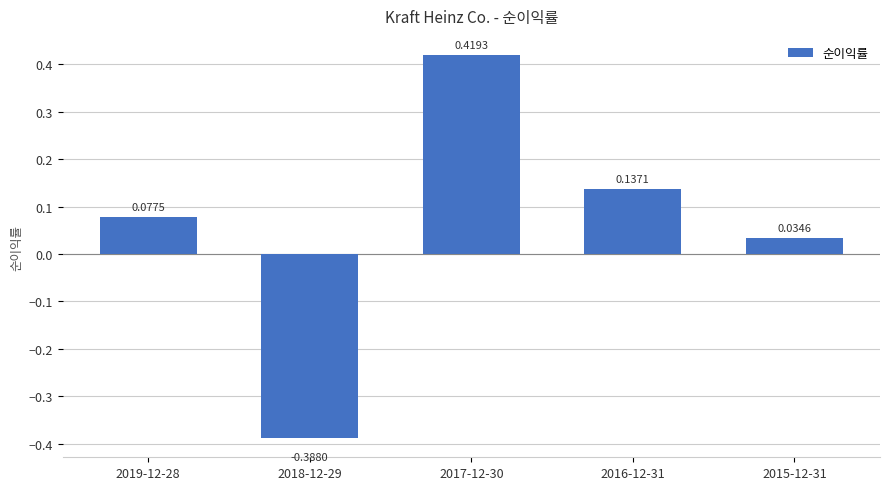

What is the difference between the maximum and minimum values?

0.8